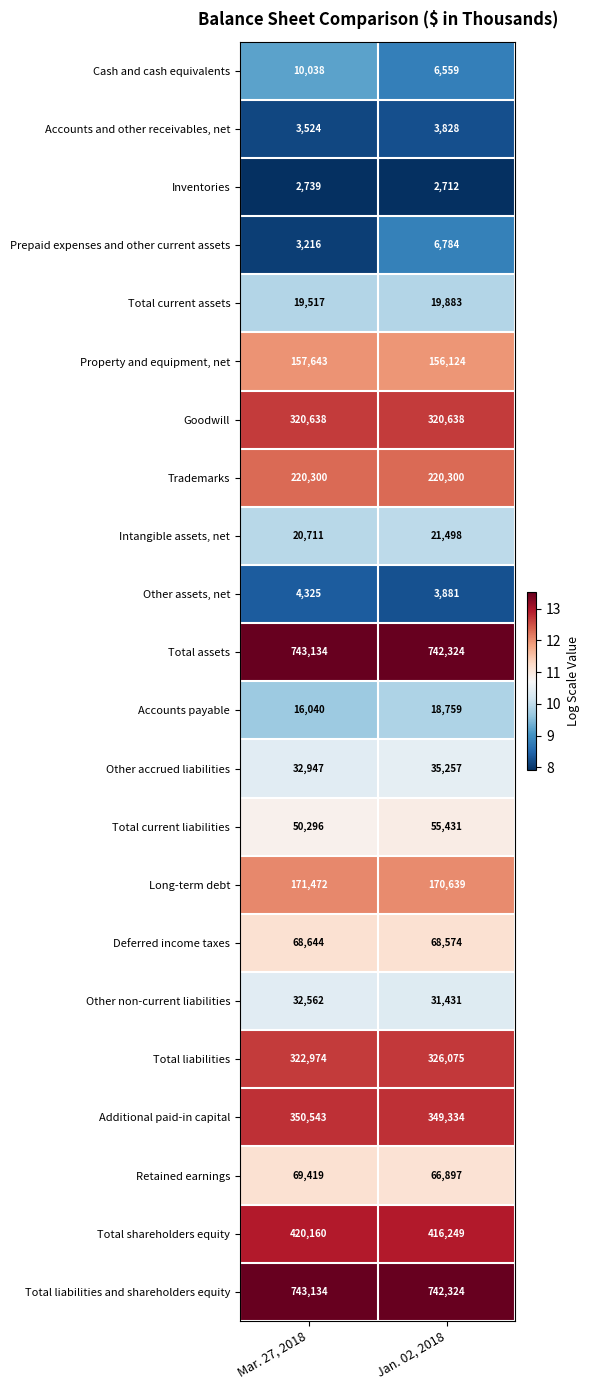

What value does the Cash and cash equivalents series have at Jan. 02, 2018, to the nearest 100?

6600